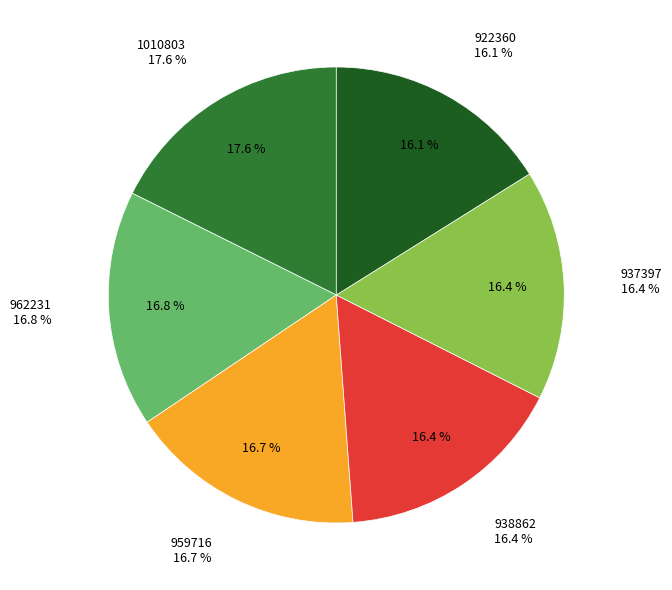

What percentage is the 959716 slice, to the nearest percent?

17%